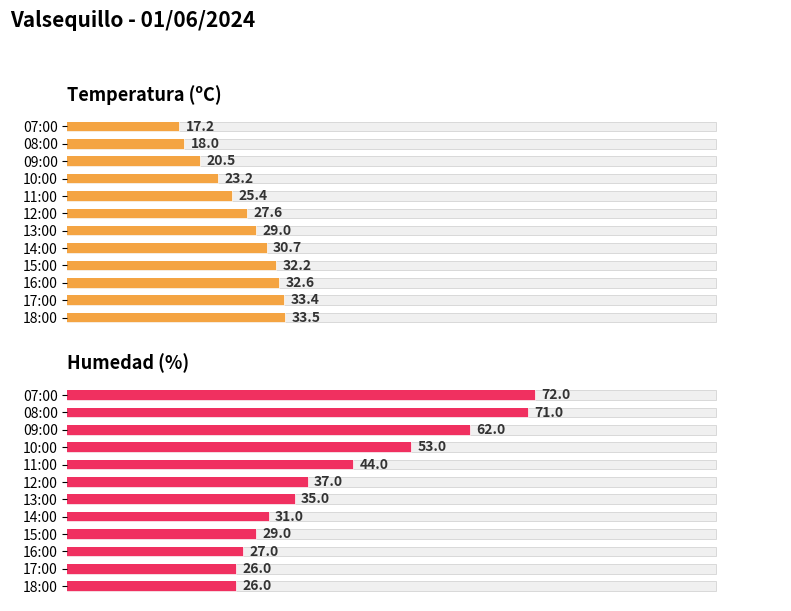

What is the sum of all Humedad (%) values?

513.0